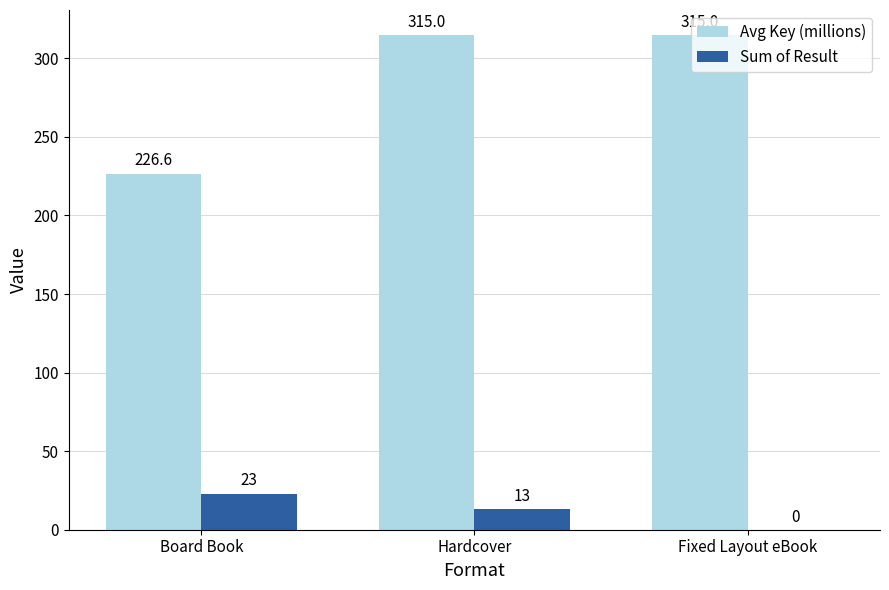

What are all the series names shown in the legend?

Avg Key (millions), Sum of Result